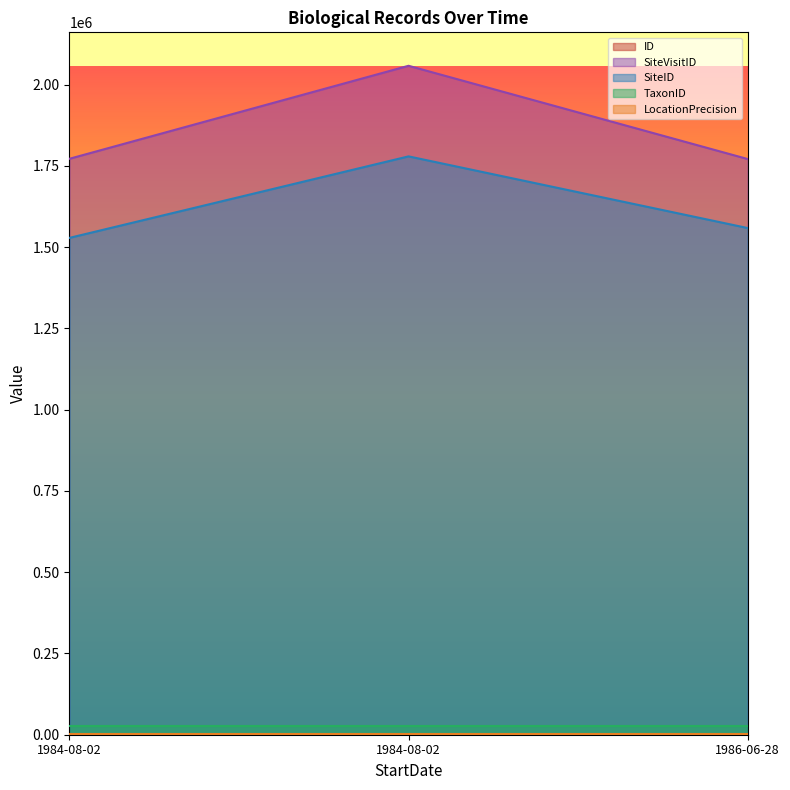

How many series are shown in this chart?

5